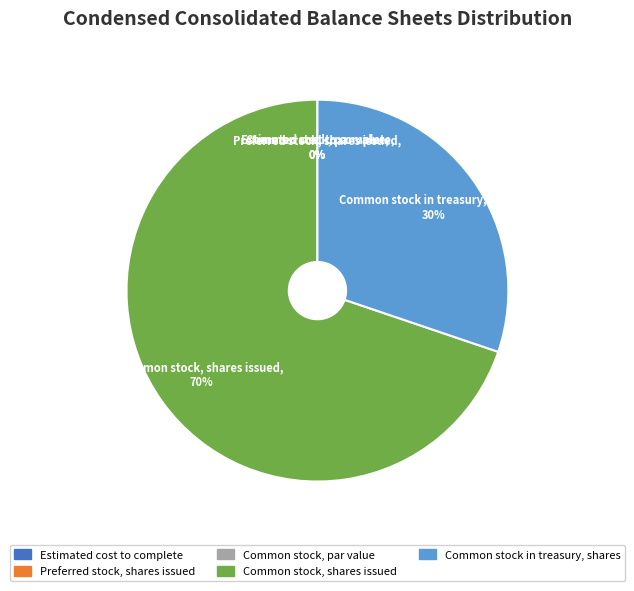

Which slice is the smallest?

Preferred stock, shares issued